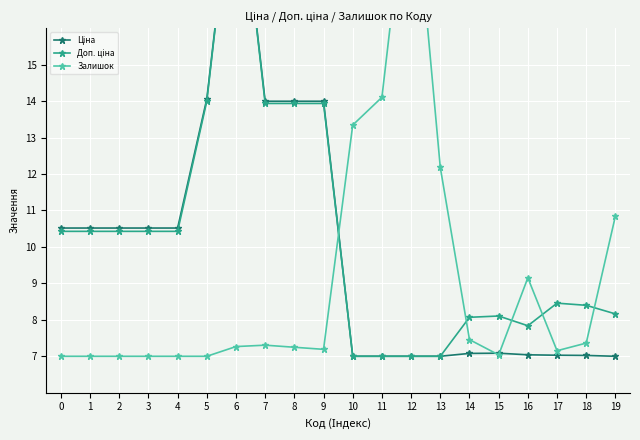

At how many categories does at least one series exceed 9?

16